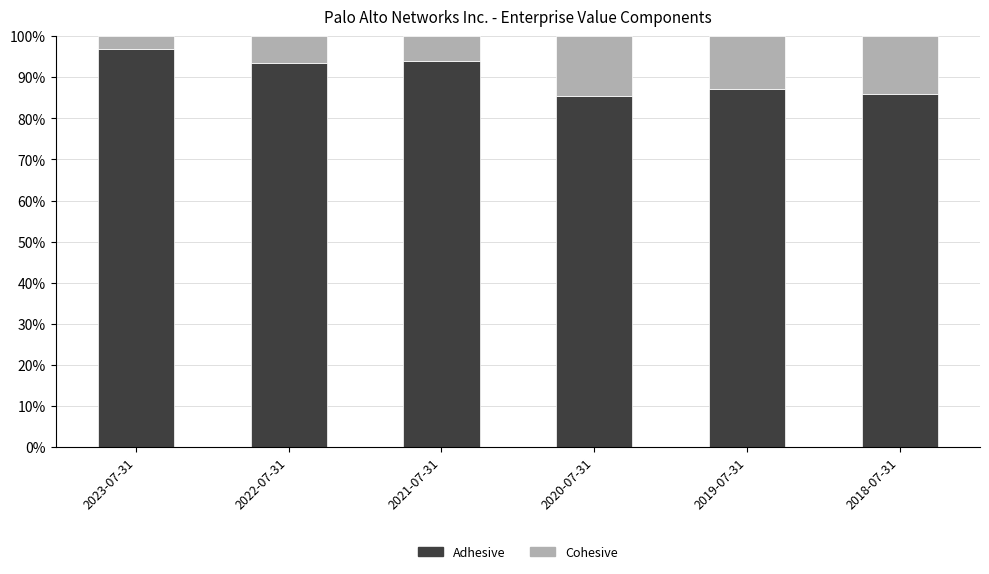

What is the sum of the Adhesive values at 2023-07-31 and 2022-07-31?

190.5